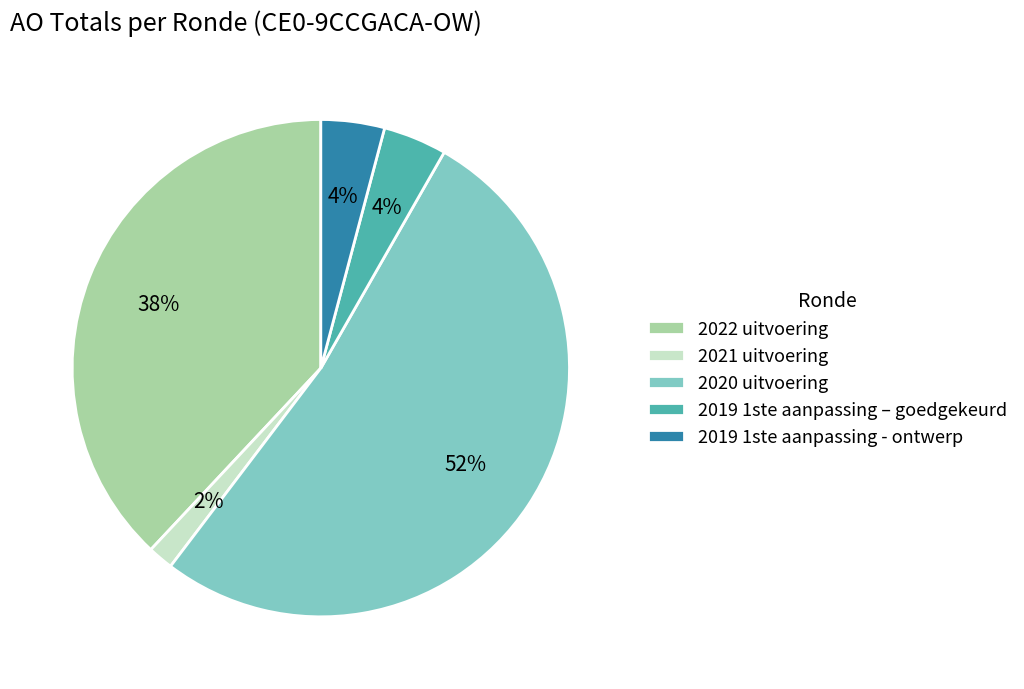

What is the majority slice?

2020 uitvoering